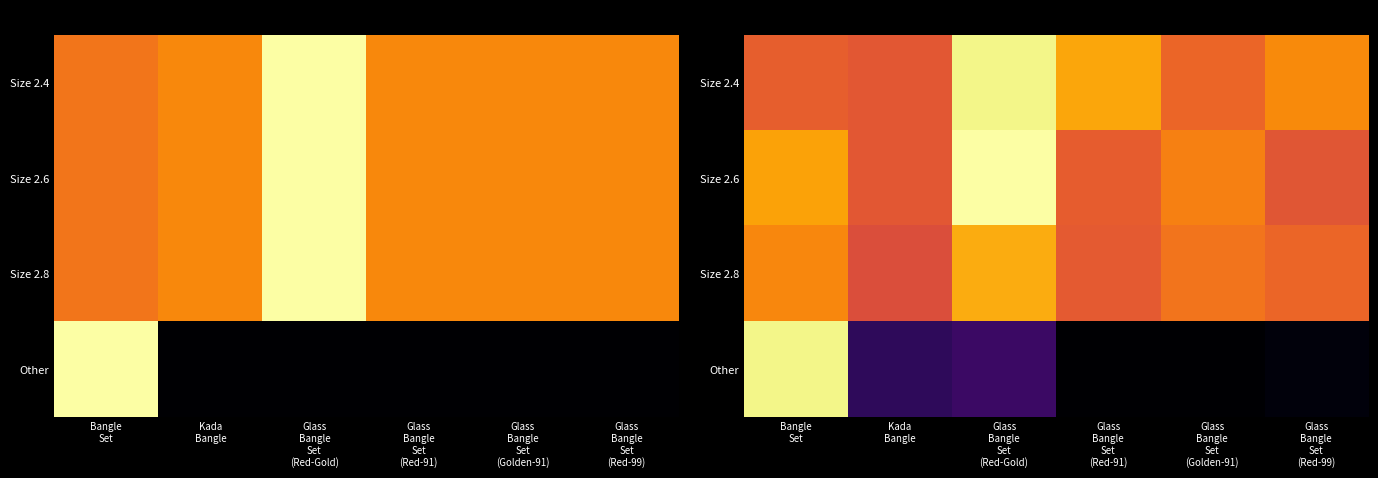

Is the value of Size 2.8 at Bangle Set greater than the value of Size 2.4 at Bangle Set?

Yes